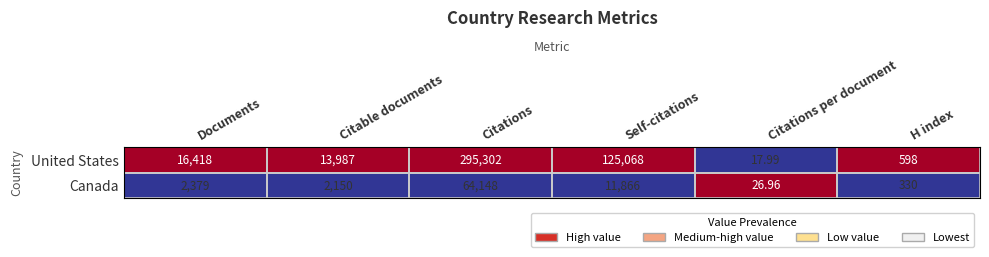

Where is United States nearest to the value 147659?

Self-citations